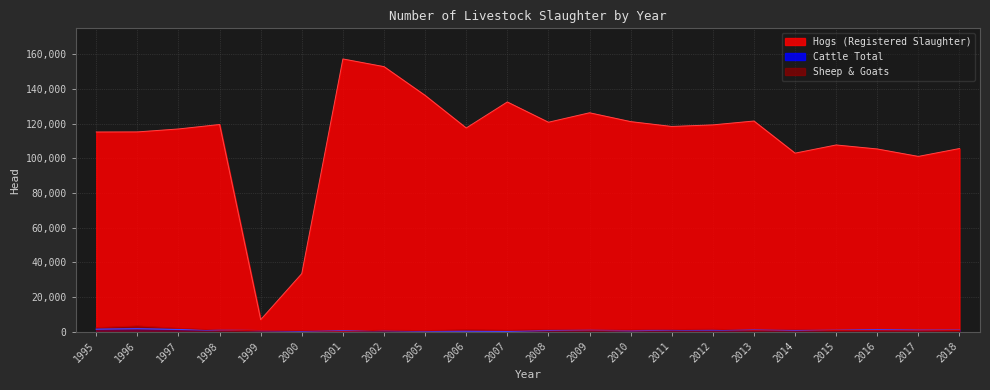

What is the value of the Cattle Total point at the 12th from the left?

778